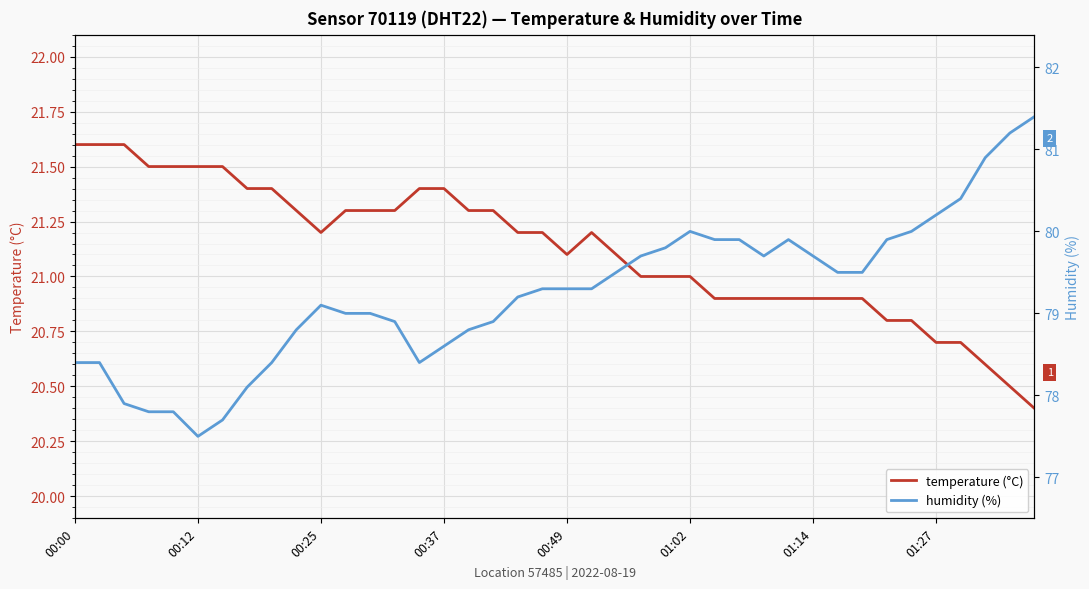

What is the difference between the humidity (%) values at 01:02 and 17?

1.4